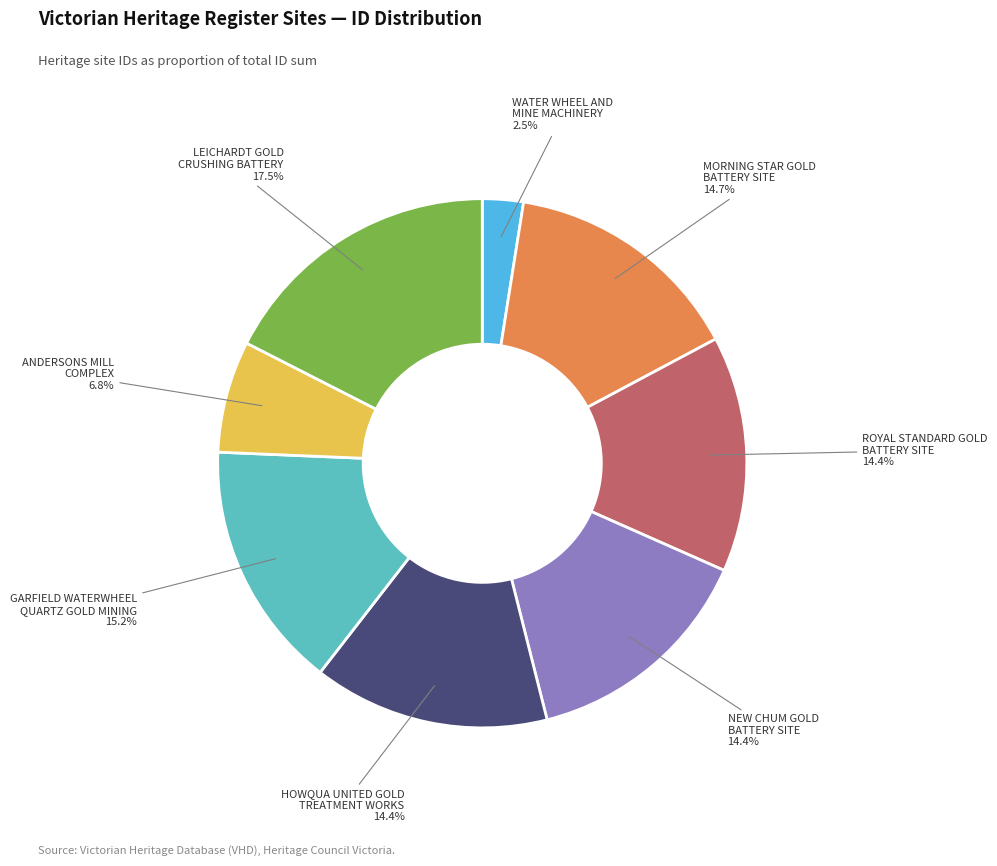

Is there any slice that represents more than half of the pie?

No